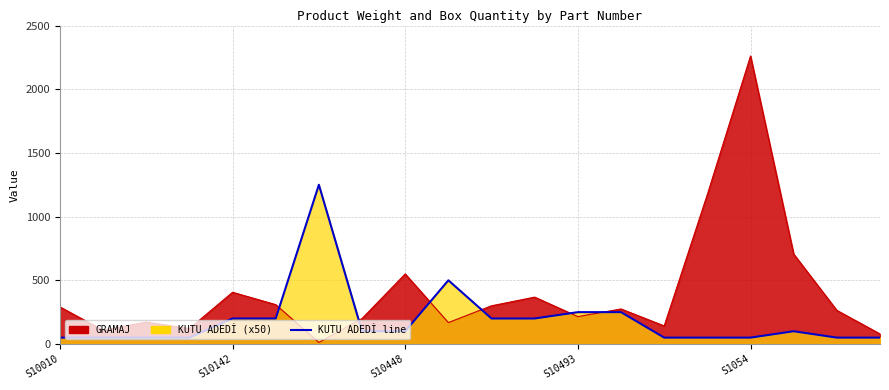

What is the value of the 2nd point from the left?

50